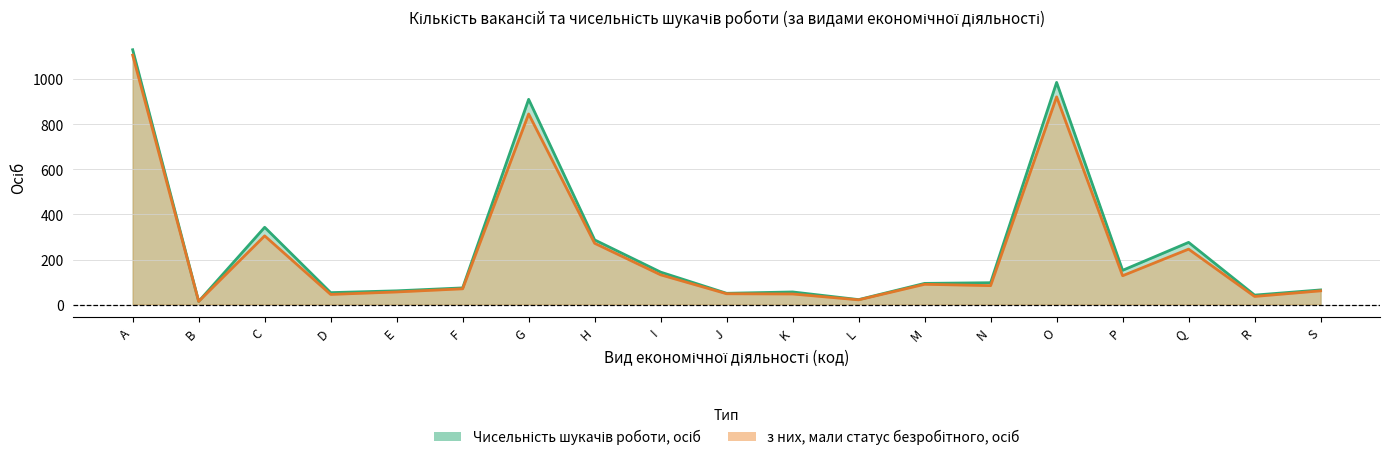

Which series has the largest range (max minus min)?

Чисельність шукачів роботи, осіб